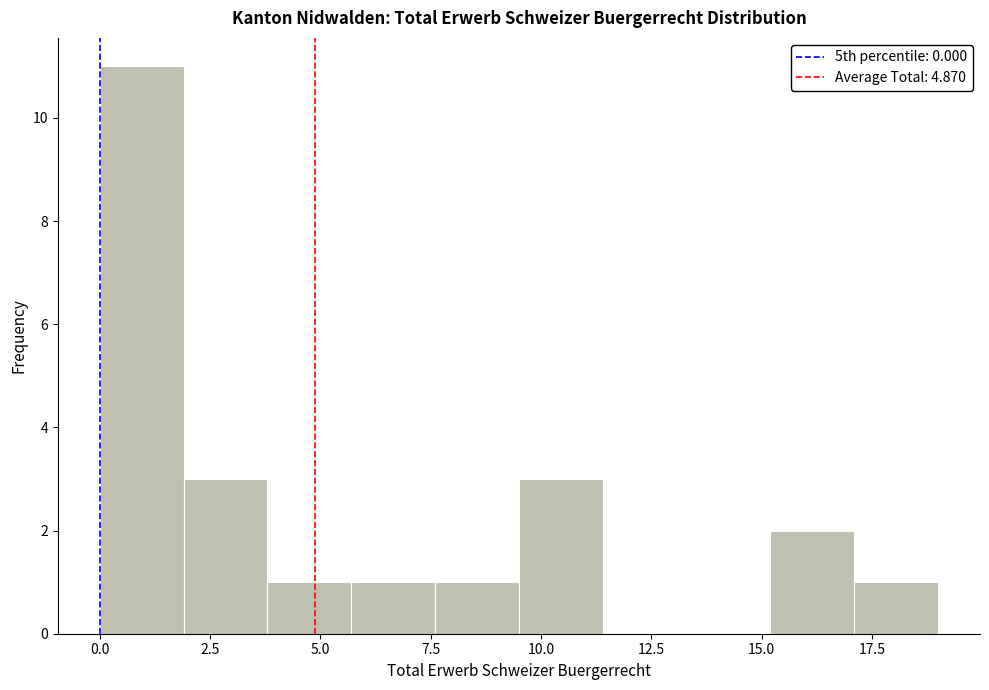

Read against the x-axis, roughly where is the centre of the tallest bar?

1.0